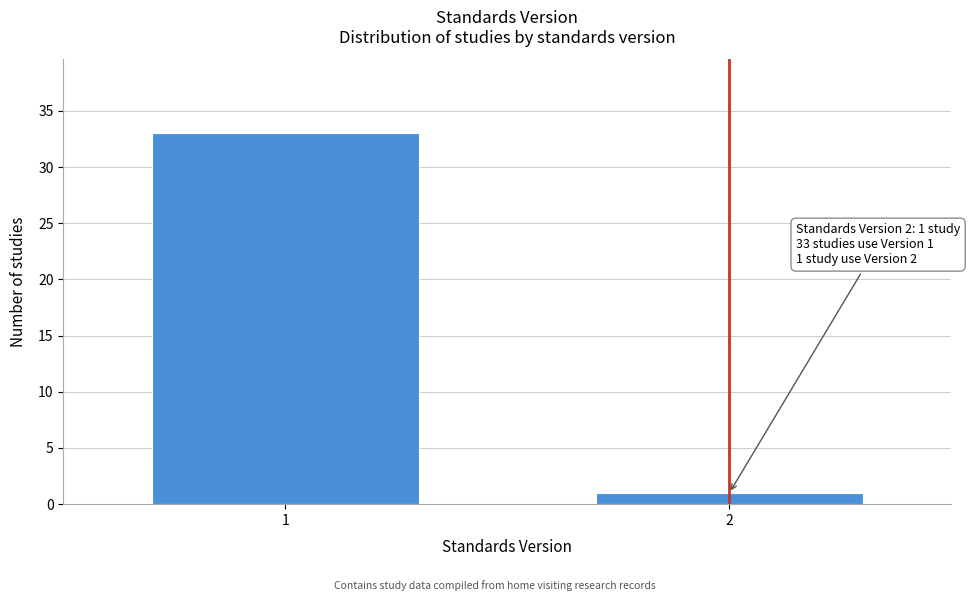

Reading right to left, extract all data points from this chart.

2=1	1=33